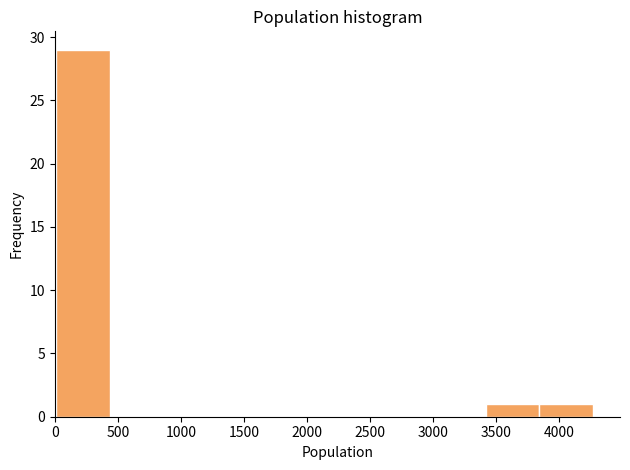

Which range on the x-axis has the tallest bar?

0 to 450